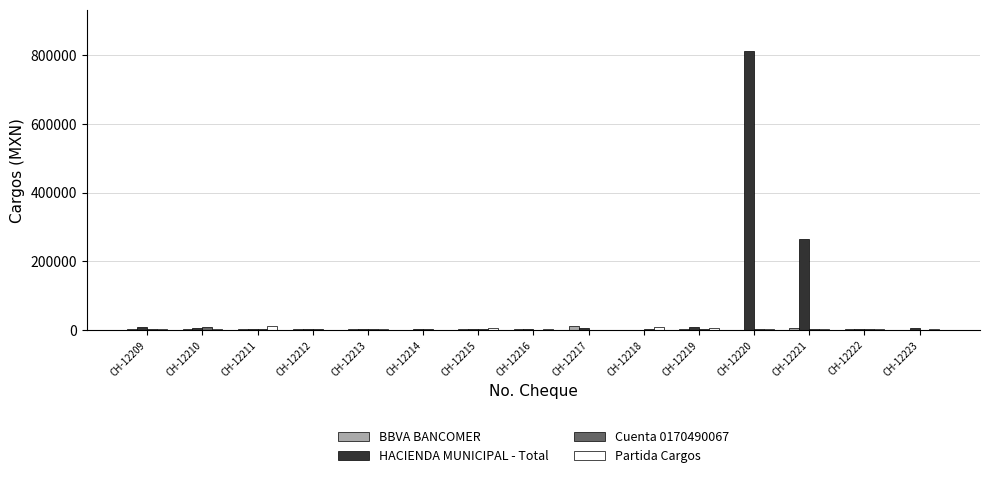

Are the bars grouped side by side (vs. stacked)?

Yes